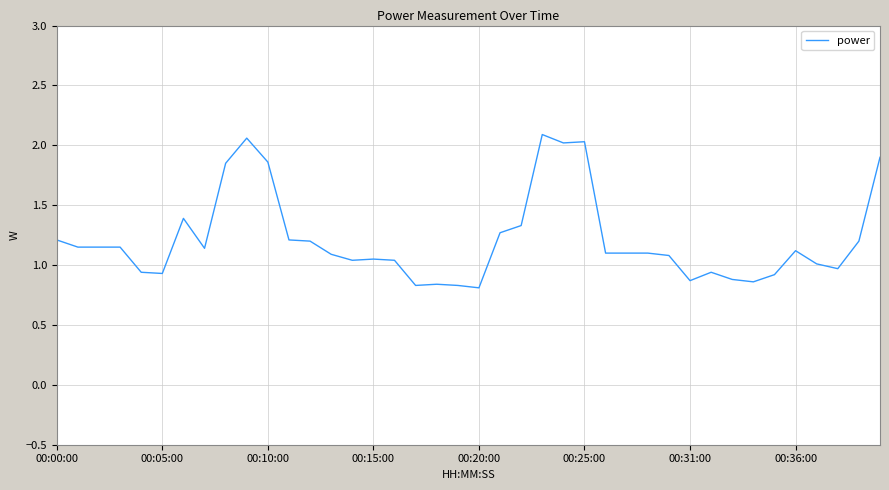

What is the difference between the maximum and minimum values?

1.3